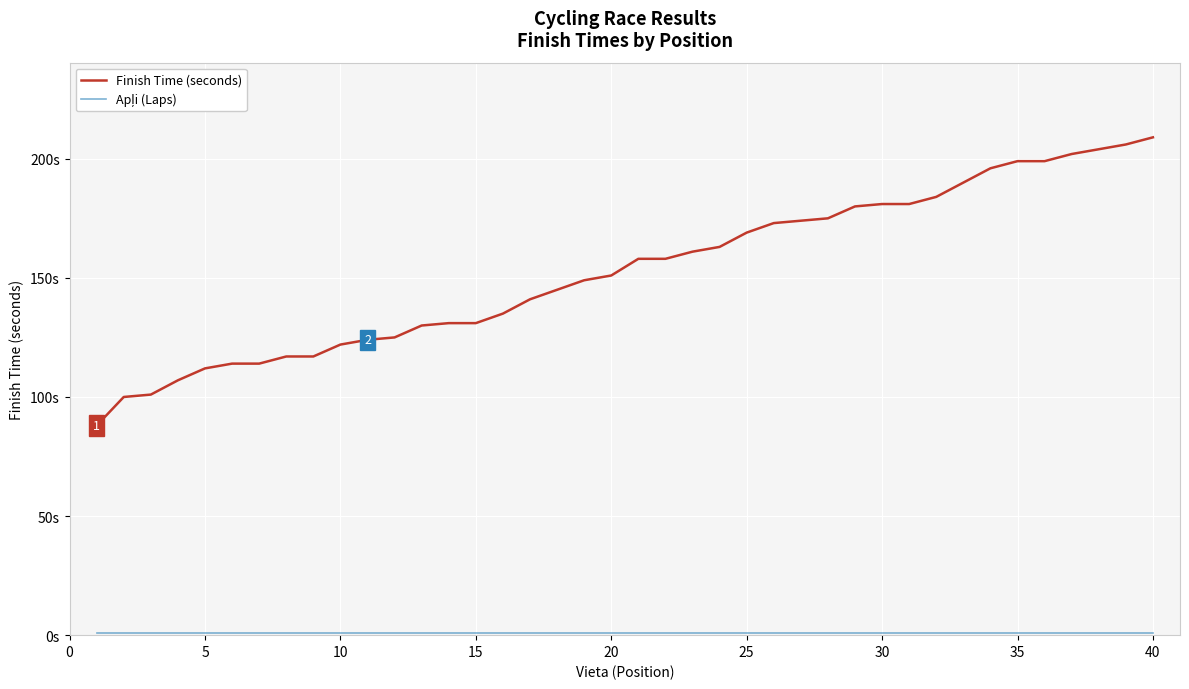

True or false: Apļi (Laps) has more than 0 interior local peaks.

False